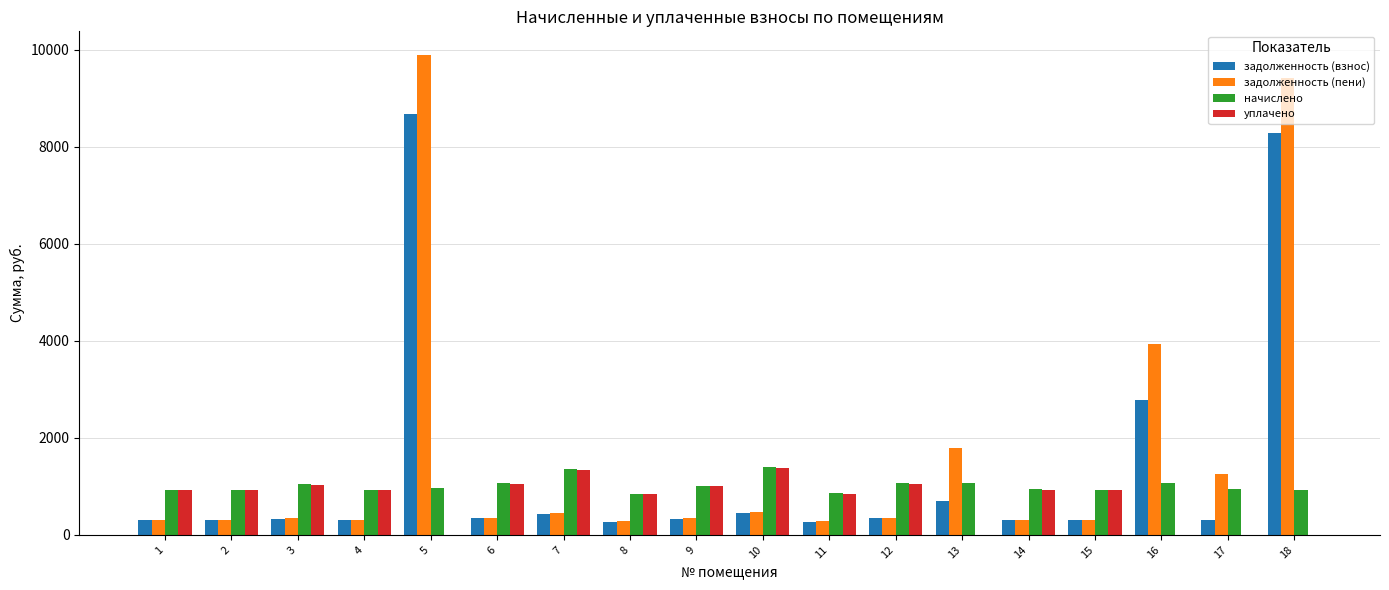

Where is задолженность (пени) nearest to the value 5081?

16